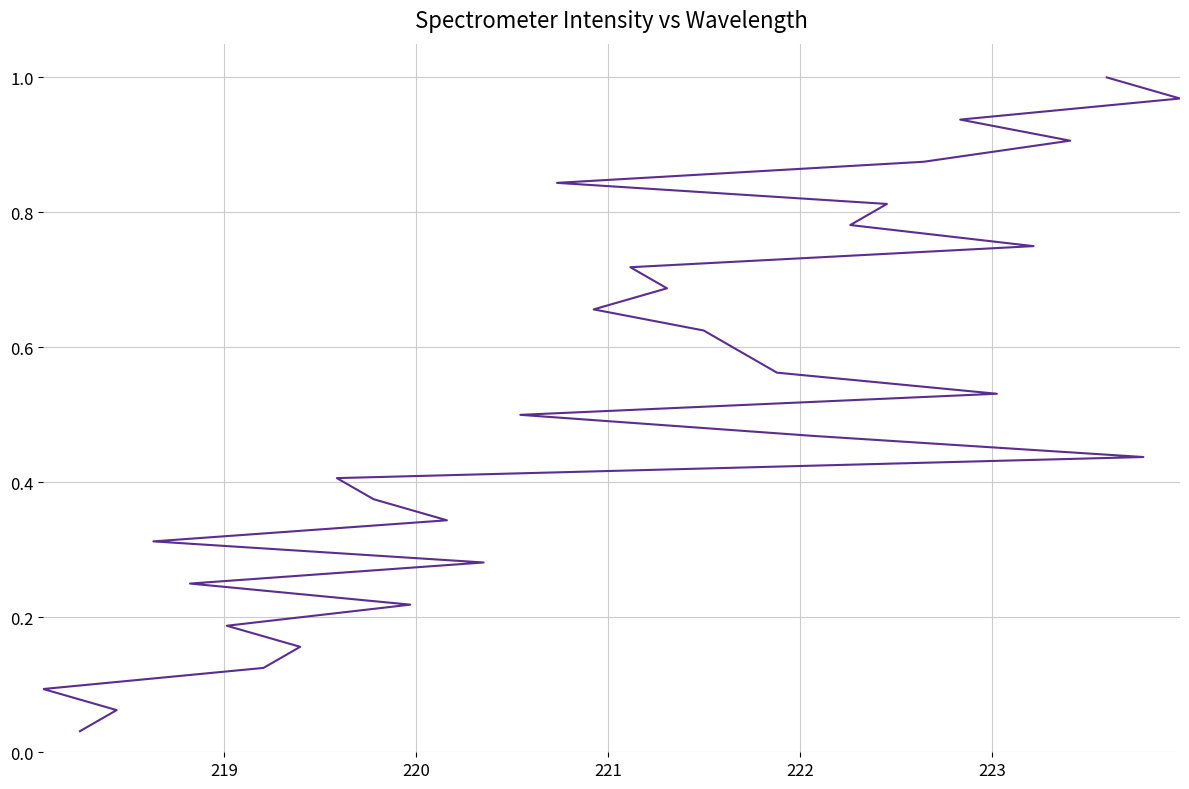

What is the greatest value displayed?

1.0